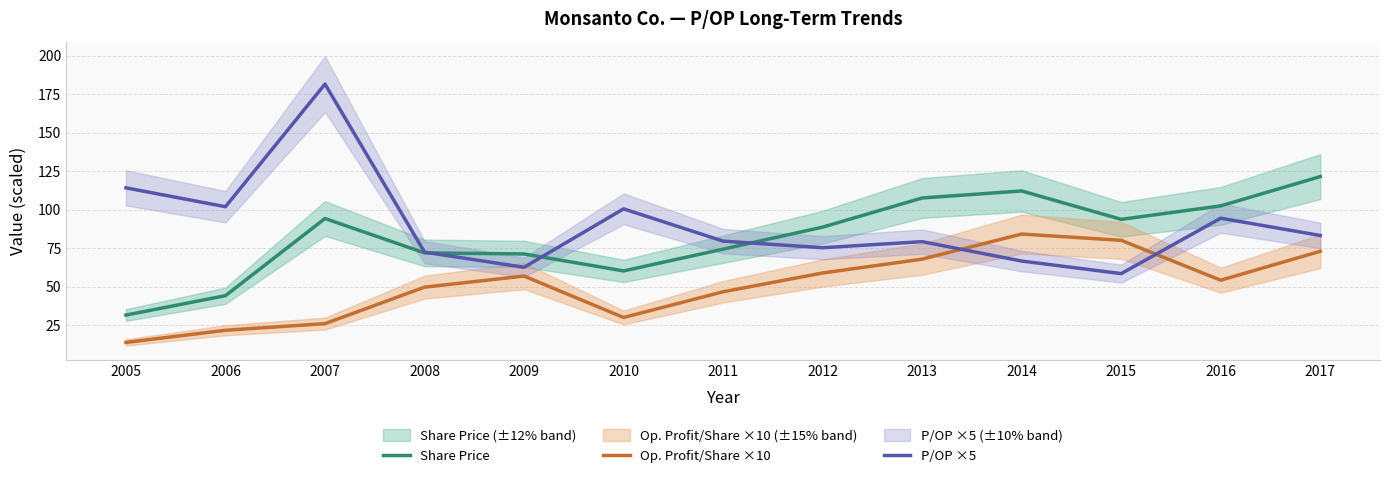

List the series in order of their overall mean, highest first.

P/OP ×5, Share Price, Op. Profit/Share ×10